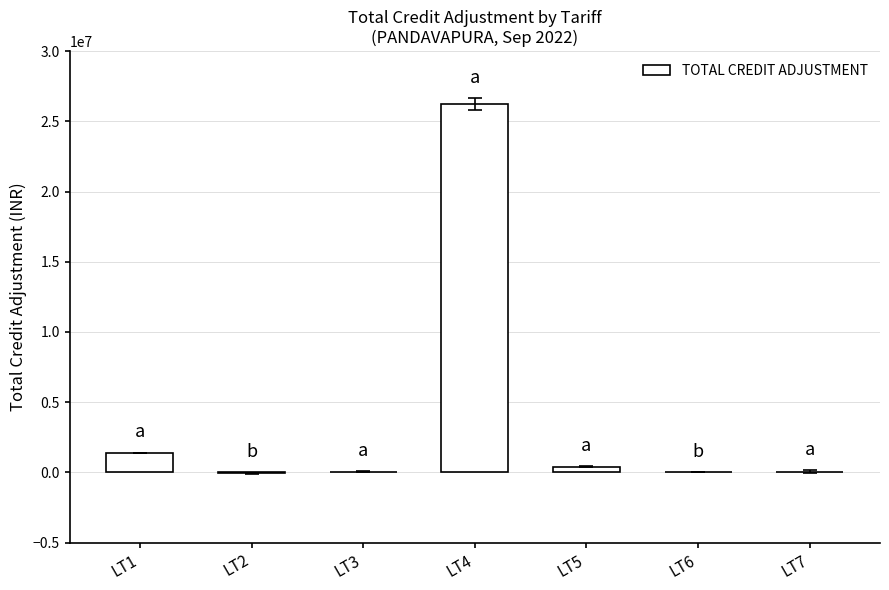

Count the number of values greater than 59783.

4